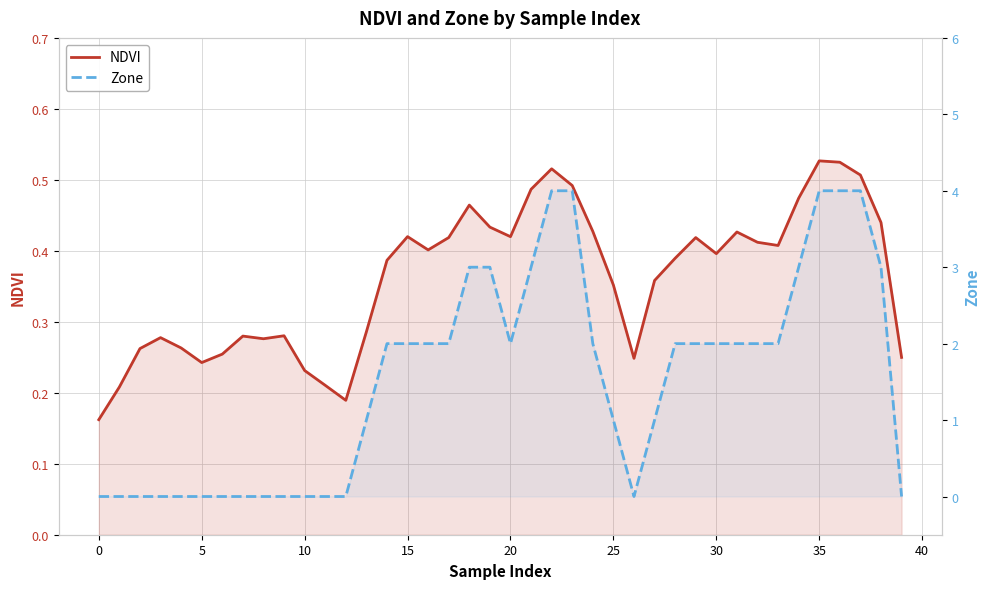

How many positive values does the Zone series have?

25